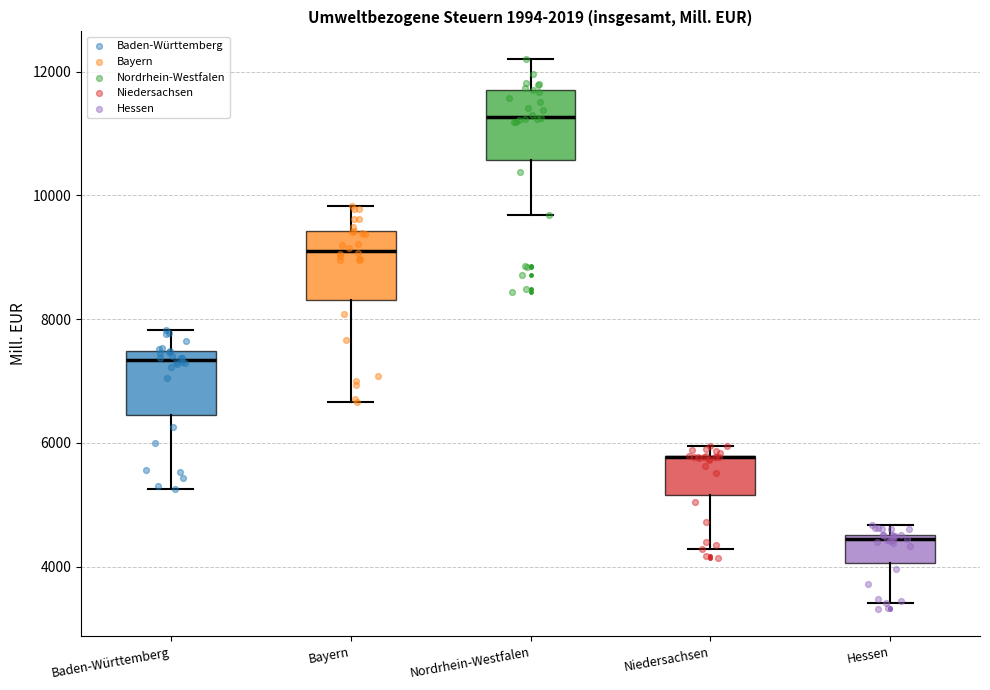

Where does the lower whisker of the box for Hessen end on the y-axis? The values are not printed on the chart, so give them approximately, as read against the axis.

3400